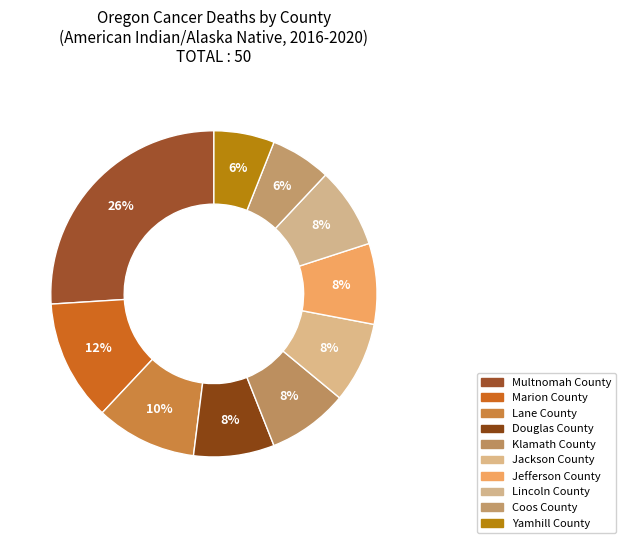

Which category has the biggest portion of the pie?

Multnomah County